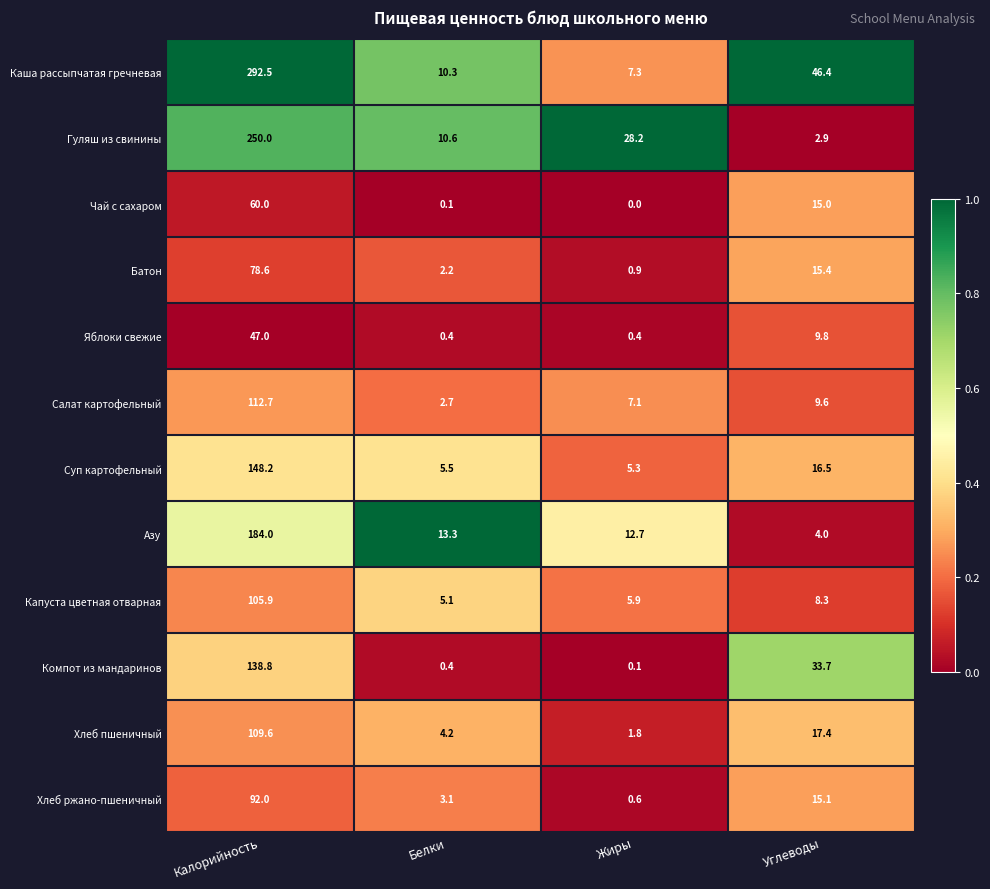

Is it true that Компот из мандаринов equals 54.3 at Углеводы?

False